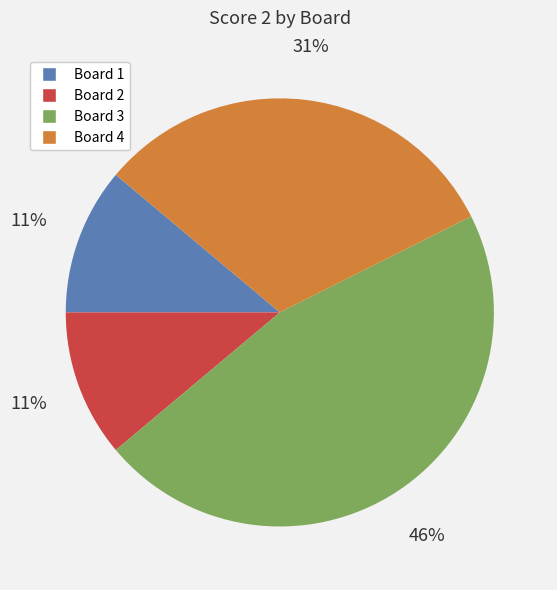

How many segments does this pie chart have?

4